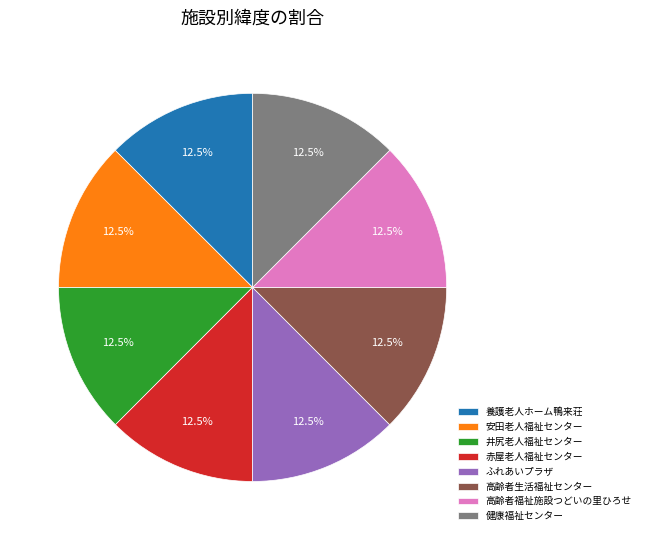

True or false: 井尻老人福祉センター accounts for 23% of the total.

False